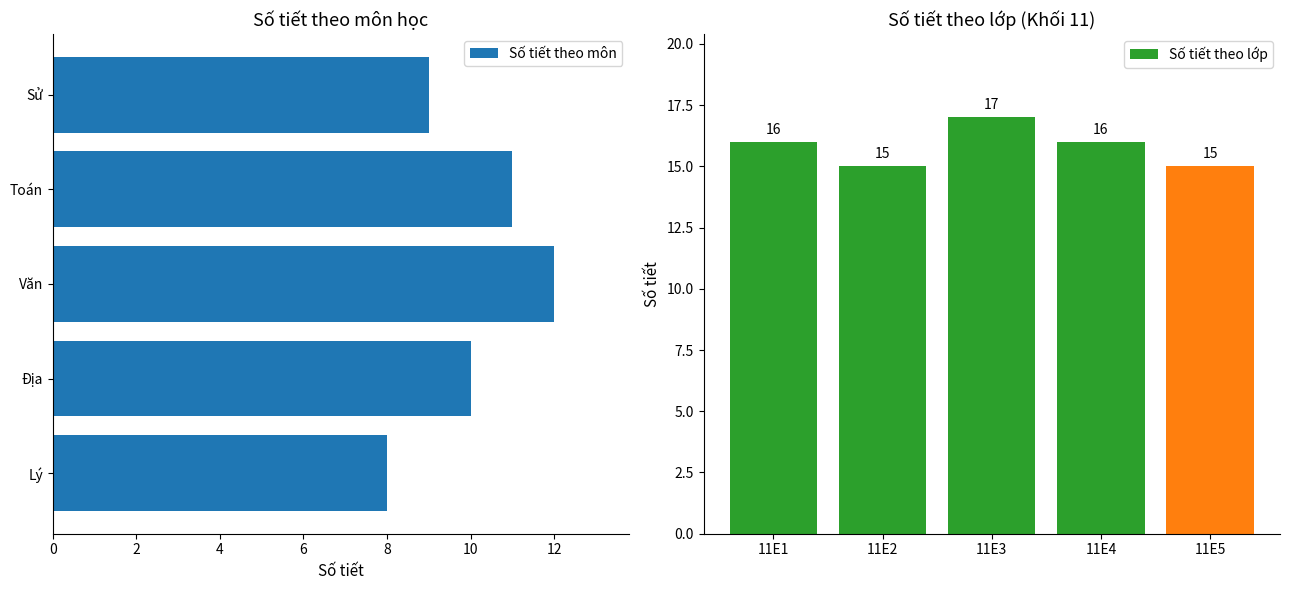

How many groups of bars are there?

5